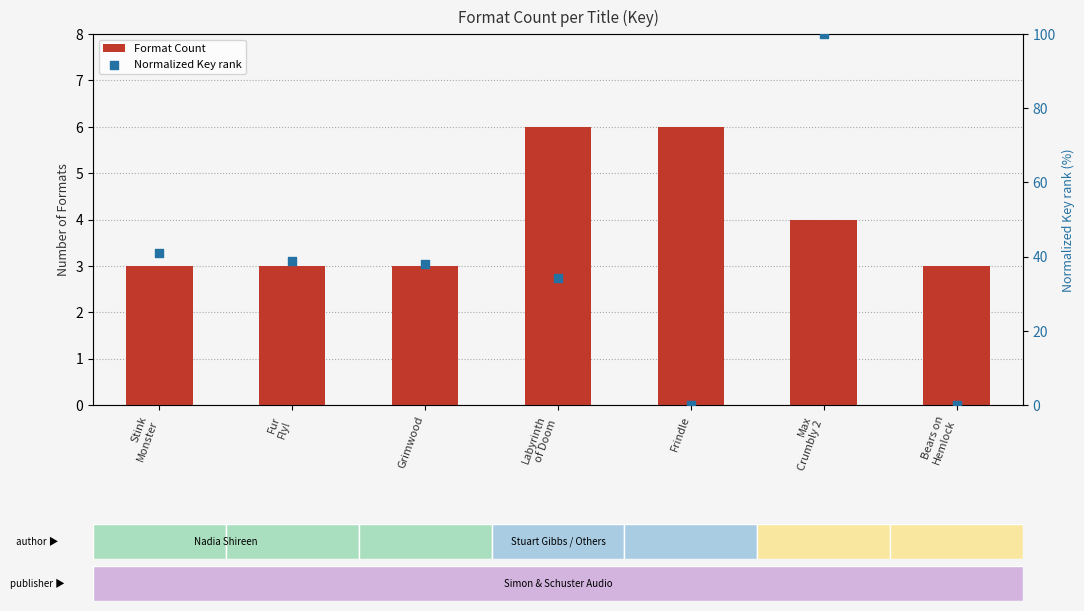

Which series has the largest total across all categories?

Normalized Key rank